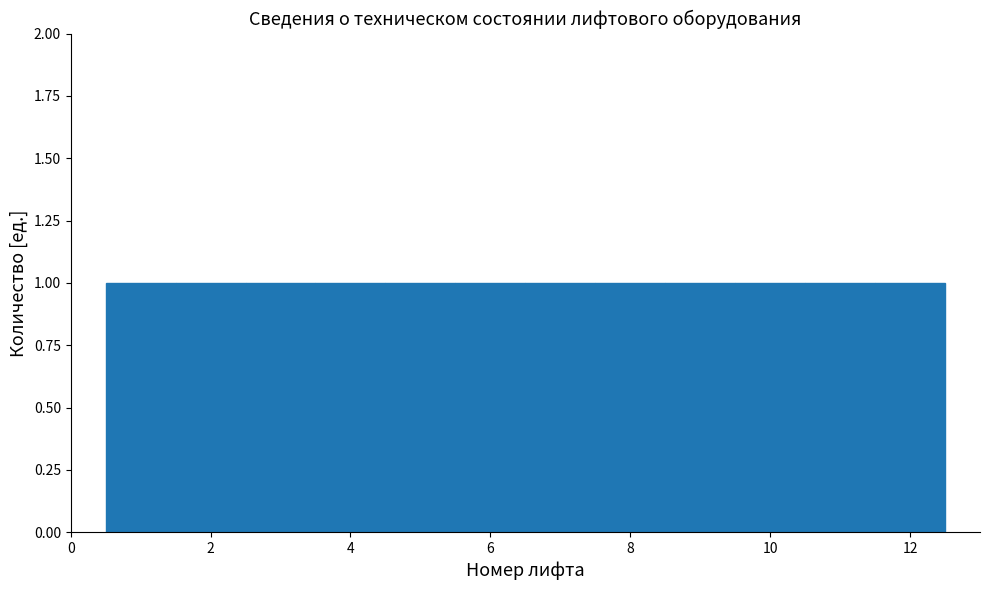

Reading left to right, transcribe this chart: for each bar, give the range it covers on the x-axis and its height. Neither the bar edges nor the heights are printed on the chart, so give them approximately, as read against the axes.

0.5 to 1.5: 1
1.5 to 2.5: 1
2.5 to 3.5: 1
3.5 to 4.5: 1
4.5 to 5.5: 1
5.5 to 6.5: 1
6.5 to 7.5: 1
7.5 to 8.5: 1
8.5 to 9.5: 1
9.5 to 10.5: 1
10.5 to 11.5: 1
11.5 to 12.5: 1